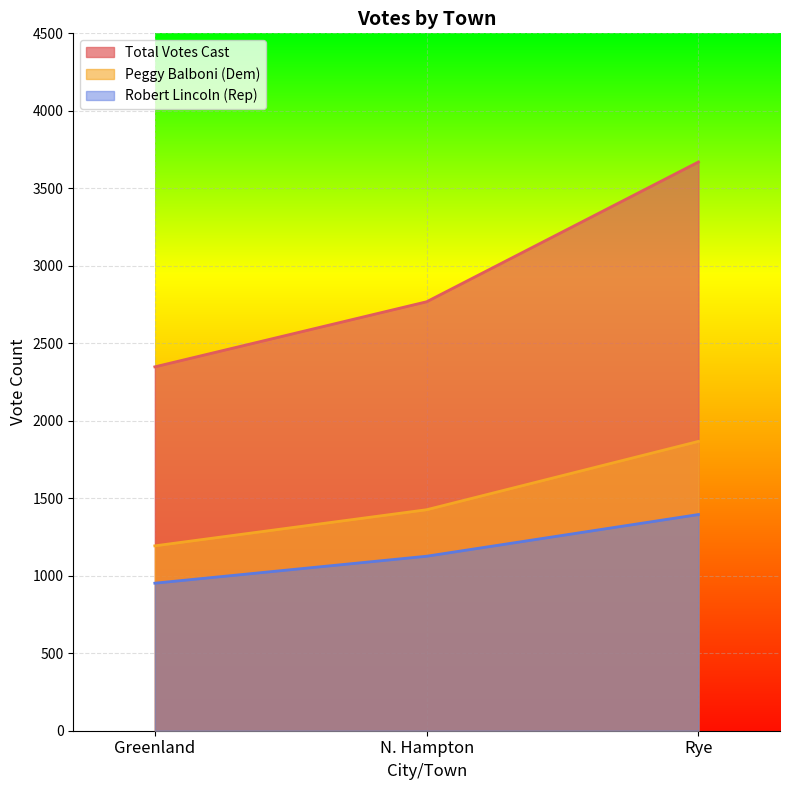

What are all the series names shown in the legend?

Total Votes Cast, Peggy Balboni (Dem), Robert Lincoln (Rep)